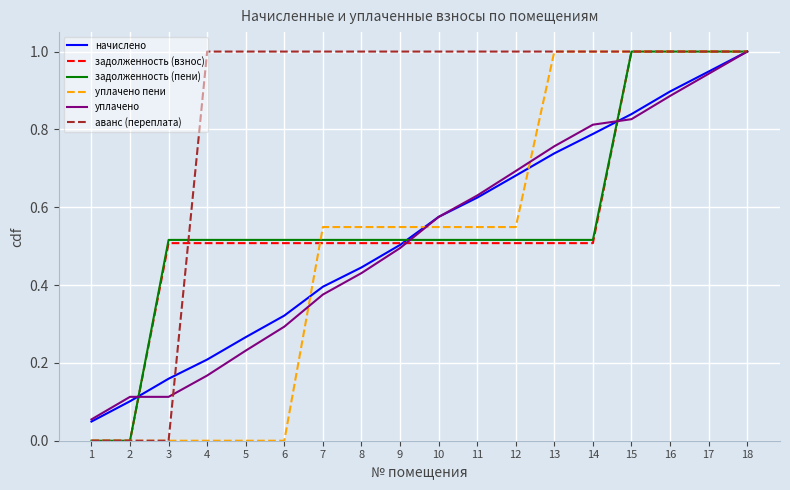

Is the value of начислено at 7 greater than the value of задолженность (пени) at 14?

No